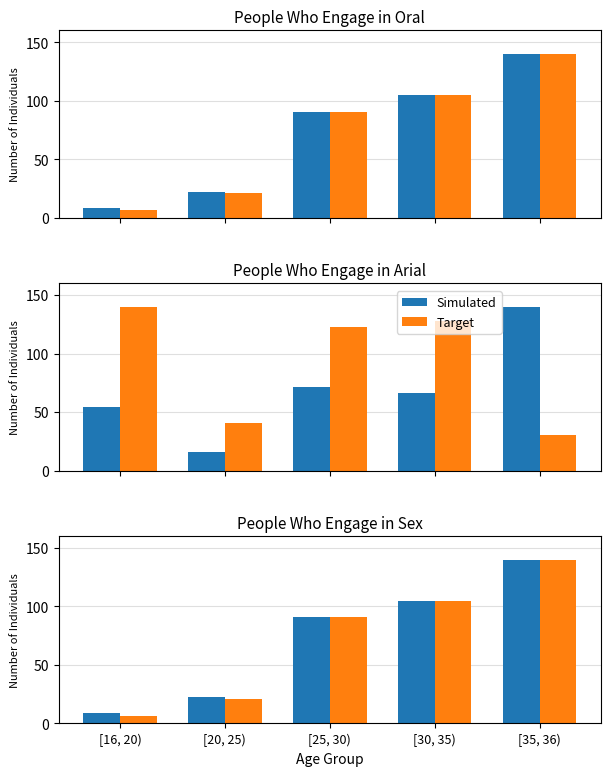

What is the maximum value for Simulated?

140.0